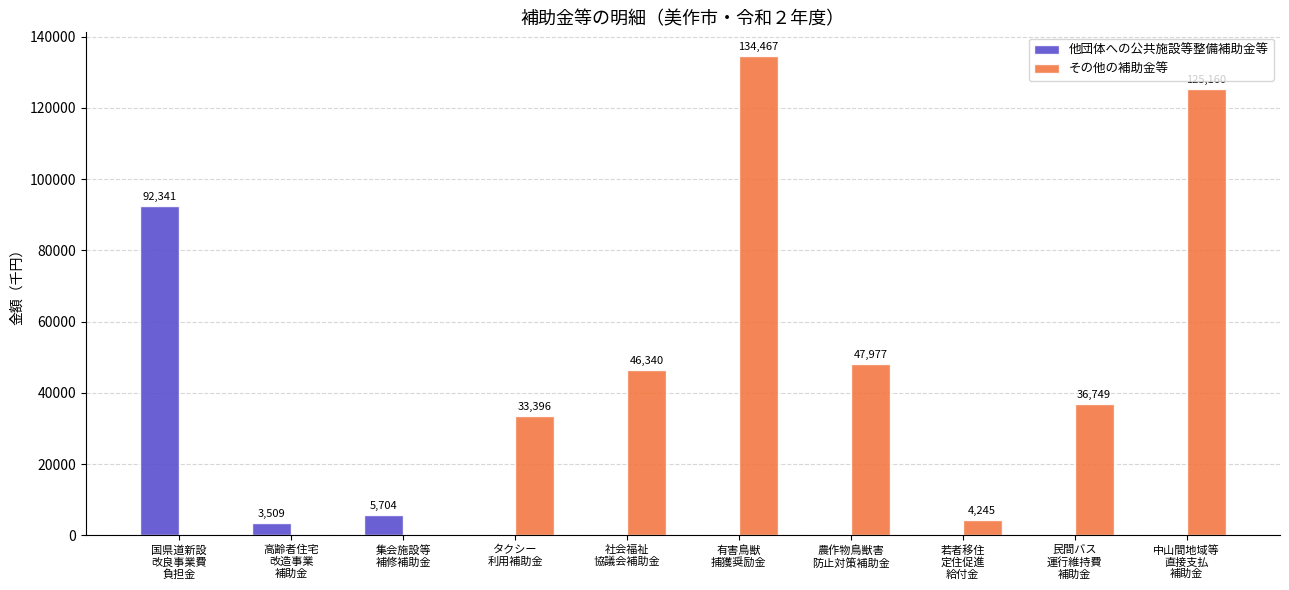

How many categories are shown in the chart?

10